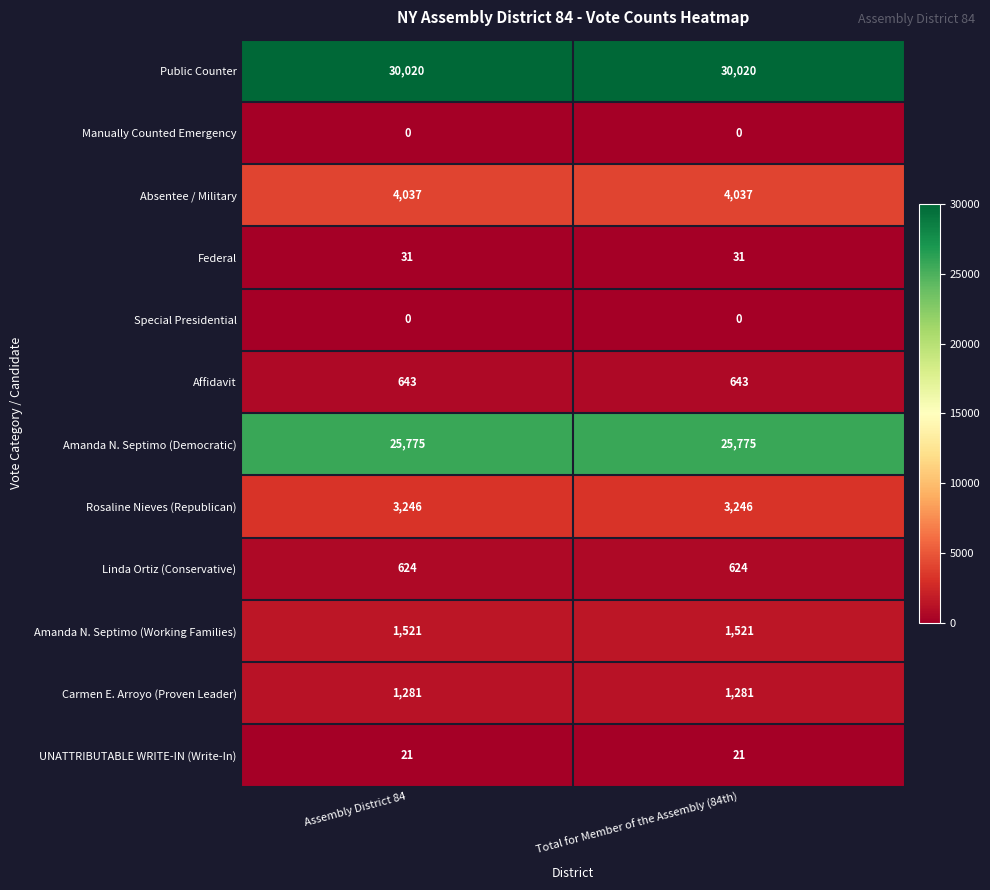

What is the highest value of the Federal series?

31